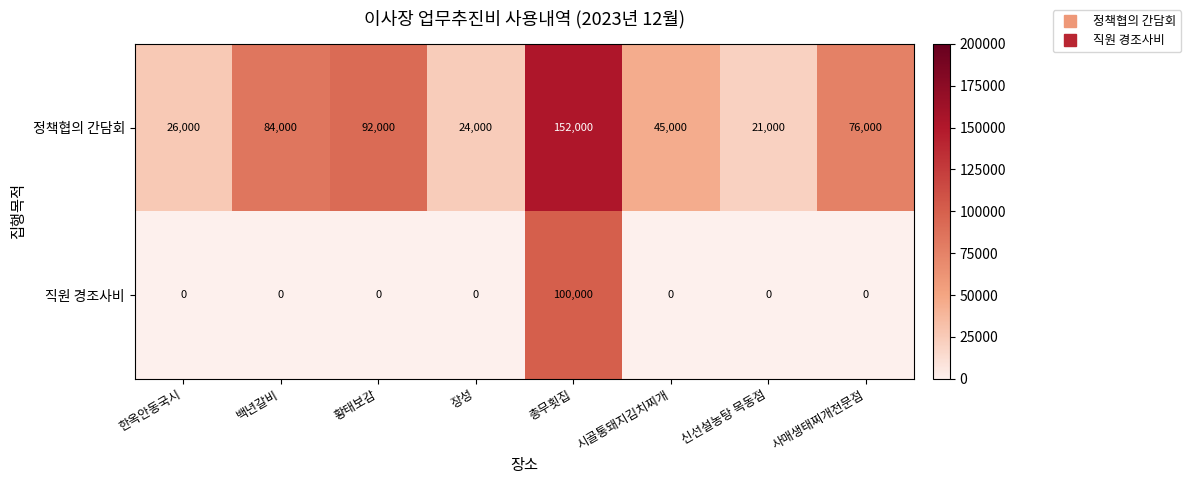

Reading left to right, list all the values displayed in this chart.

정책협의 간담회: 26000	84000	92000	24000	152000	45000	21000	76000
직원 경조사비: 0	0	0	0	100000	0	0	0